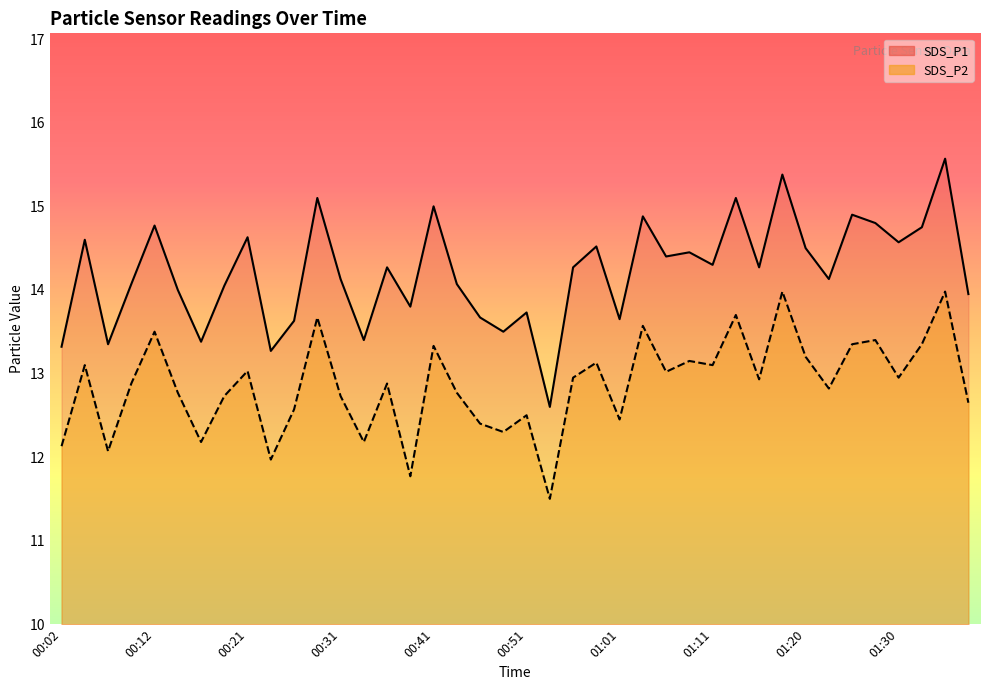

Which label corresponds to the largest value in the chart?

01:35